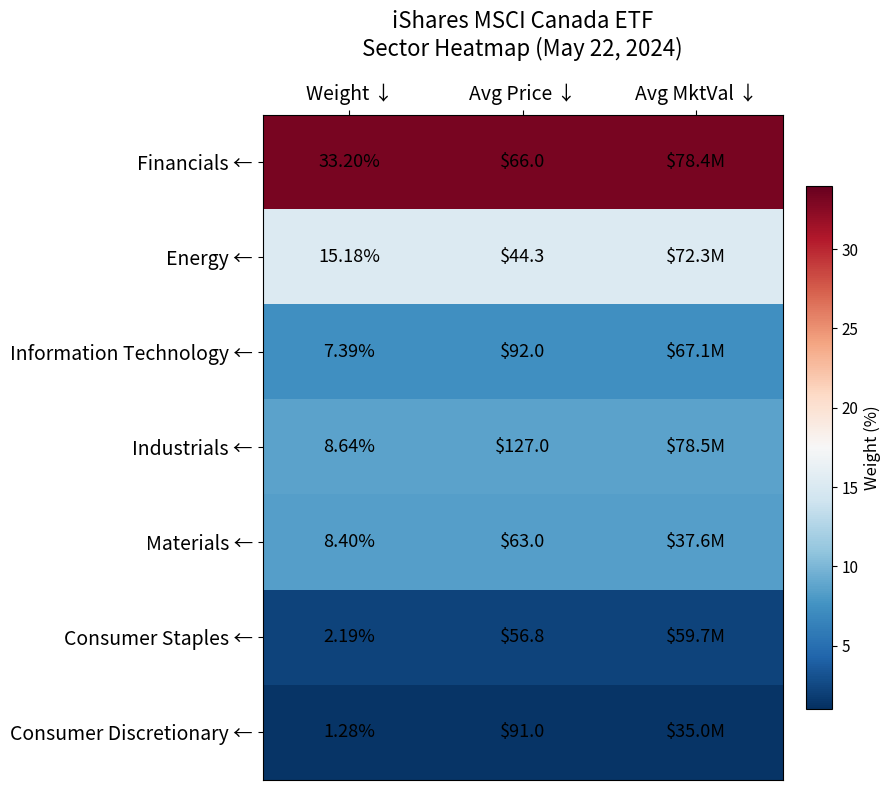

True or false: Financials ← has a value of 16.1 at Avg Price ↓.

False